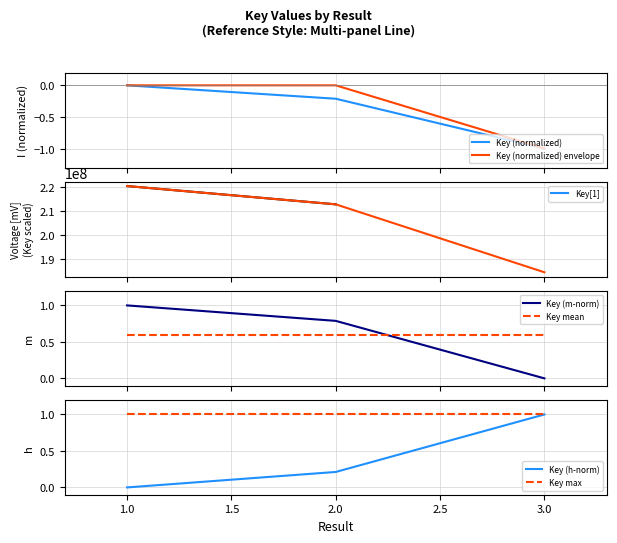

Is the value of Key (h-norm) at 2.0 greater than the value of Key max at 1.0?

No